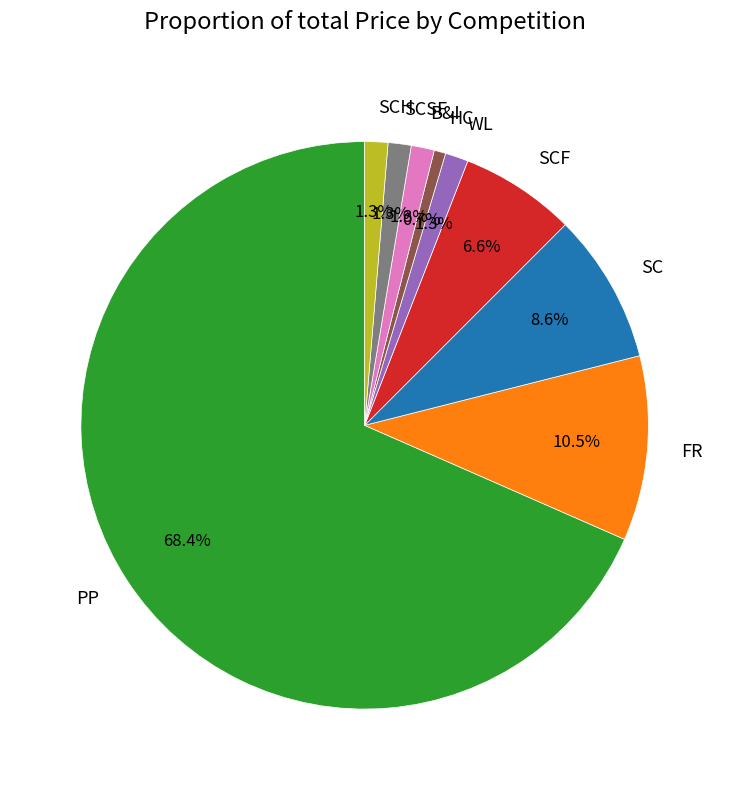

To the nearest percent, what portion does PP represent?

68%